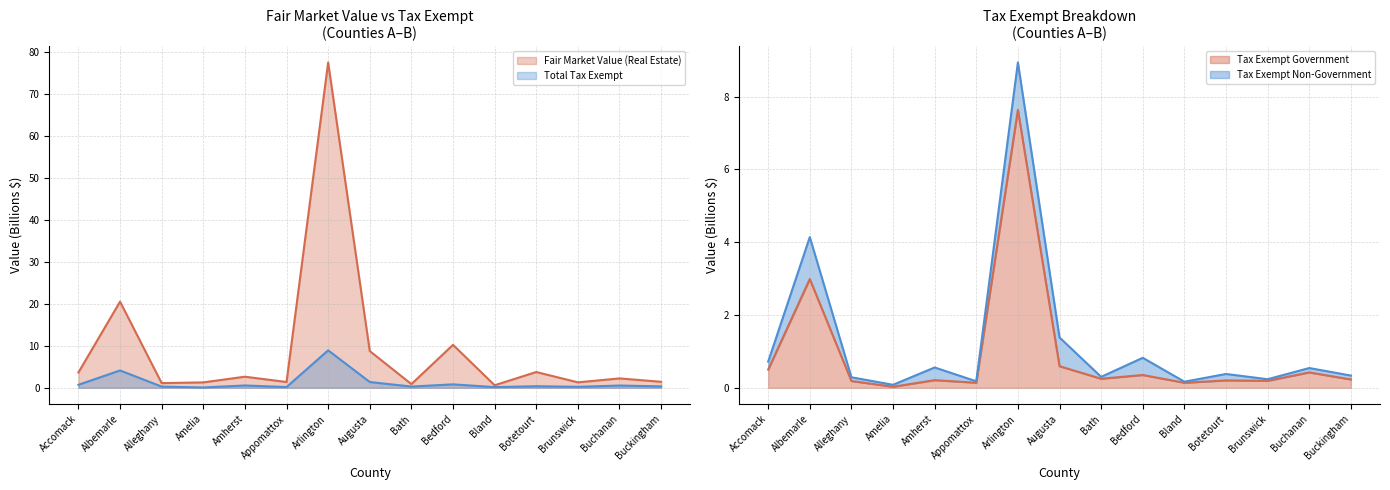

What is the total value across all series at Appomattox?

1.7